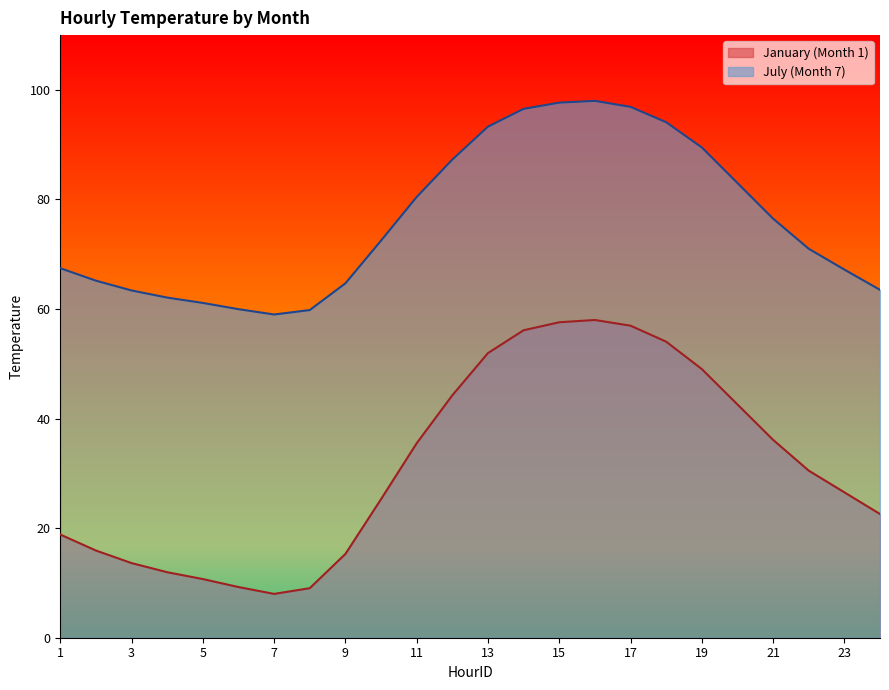

What is the average value of the January (Month 1) series?

31.7